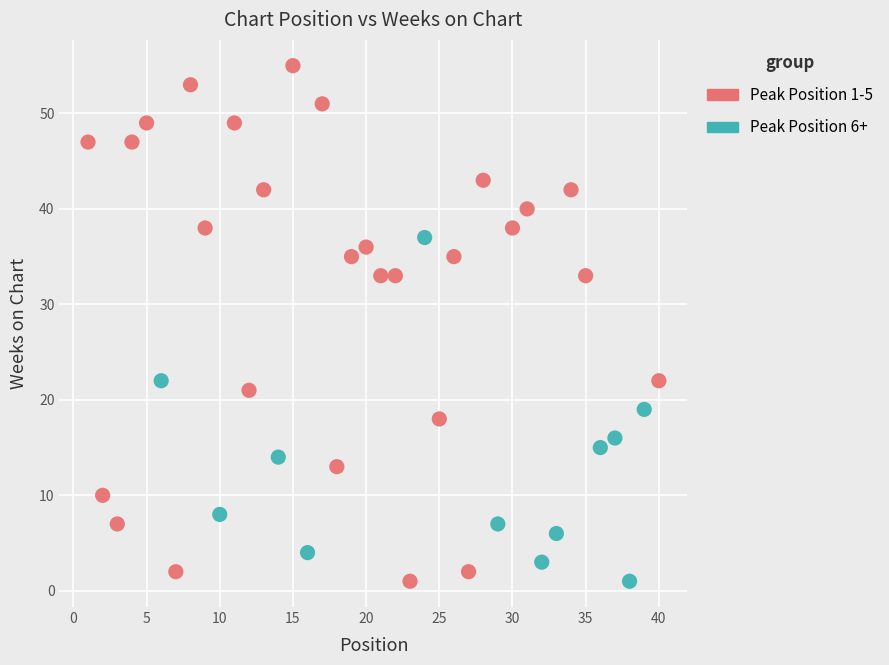

Which series has the largest Y range (max minus min)?

Peak Position 1-5